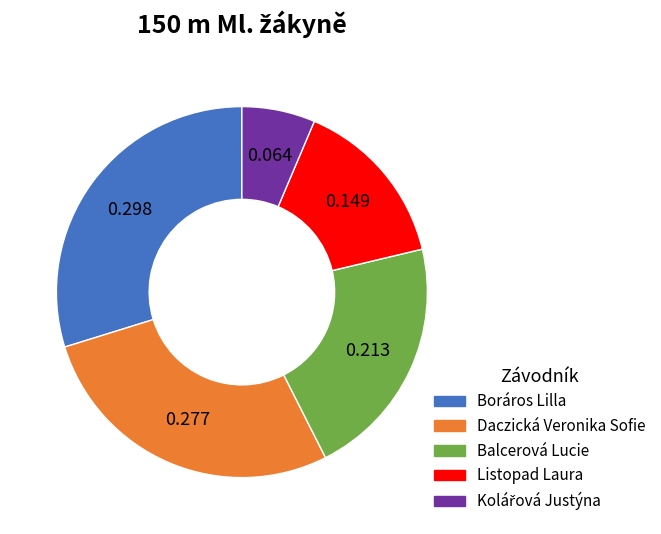

Is there a majority slice in this chart?

No